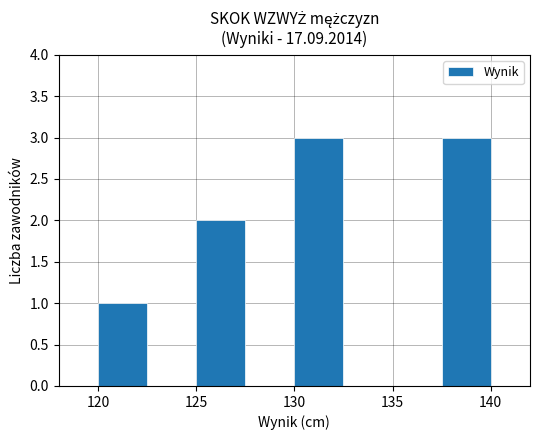

Reading left to right, list every bar in this chart as the range it spans on the x-axis followed by its height. The values are not printed on the chart, so give them approximately, as read against the axis.

120.0 to 122.5: 1
122.5 to 125.0: 0
125.0 to 127.5: 2
127.5 to 130.0: 0
130.0 to 132.5: 3
132.5 to 135.0: 0
135.0 to 137.5: 0
137.5 to 140.0: 3